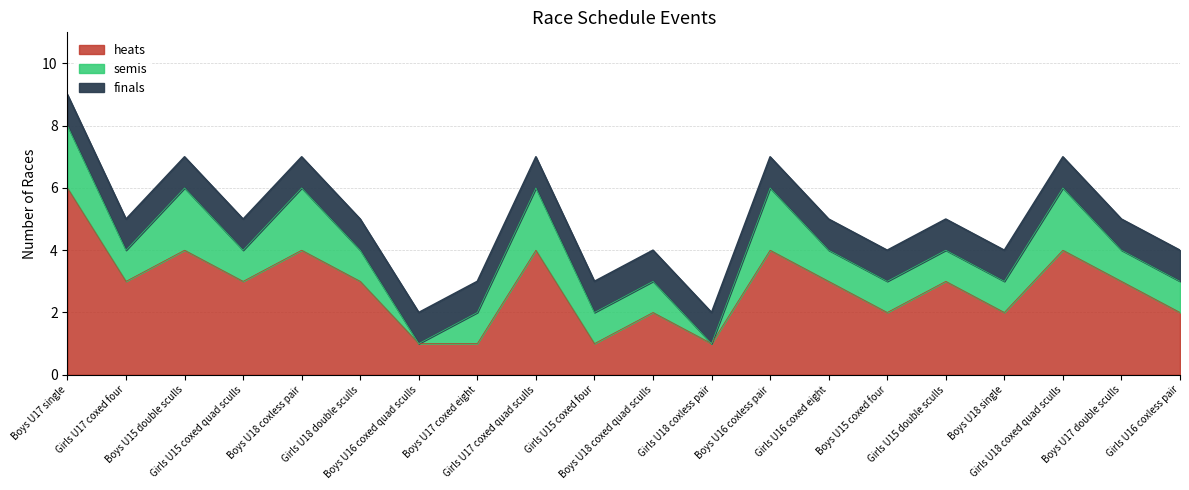

What are all the series names shown in the legend?

heats, semis, finals